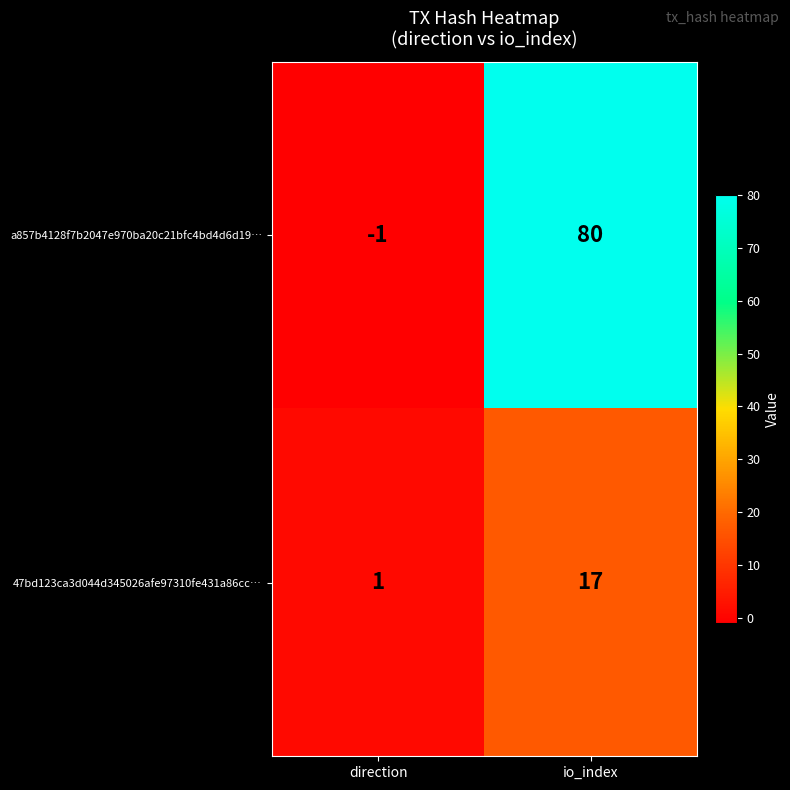

Which category has the highest value across all series?

io_index